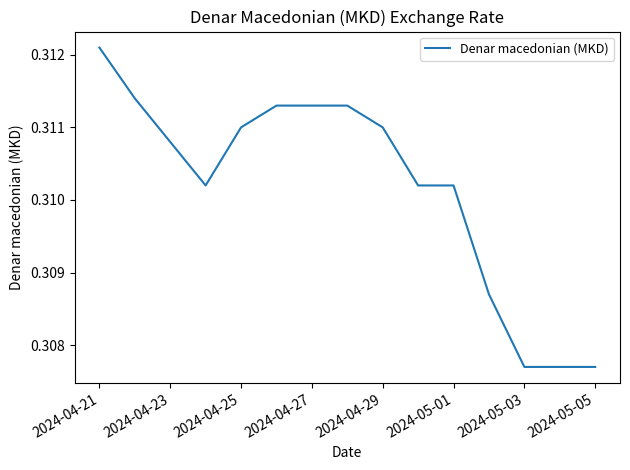

How many points are lower than both their immediate neighbors (excluding endpoints)?

1